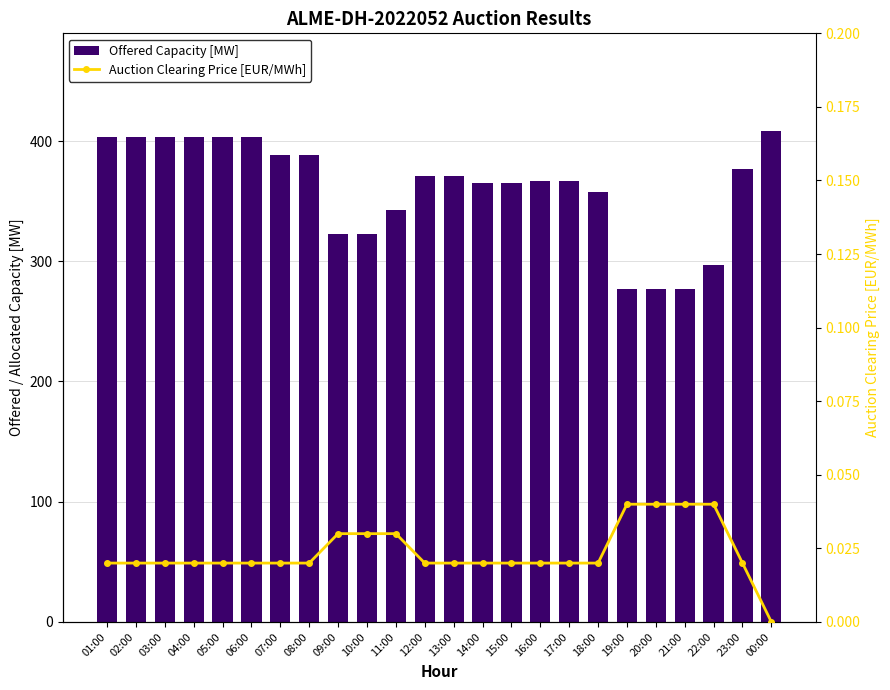

What position from the right is 22:00?

3